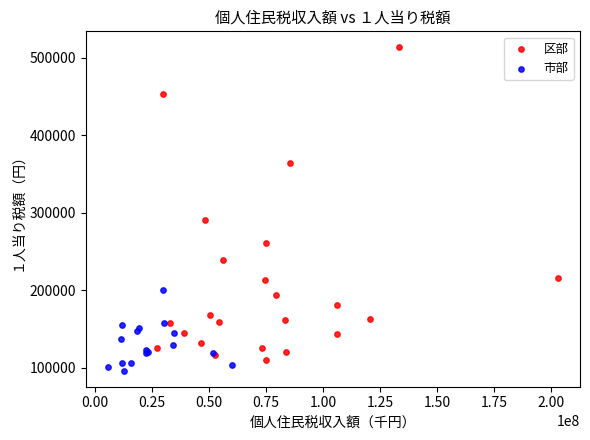

Which series has the widest spread of Y values?

区部